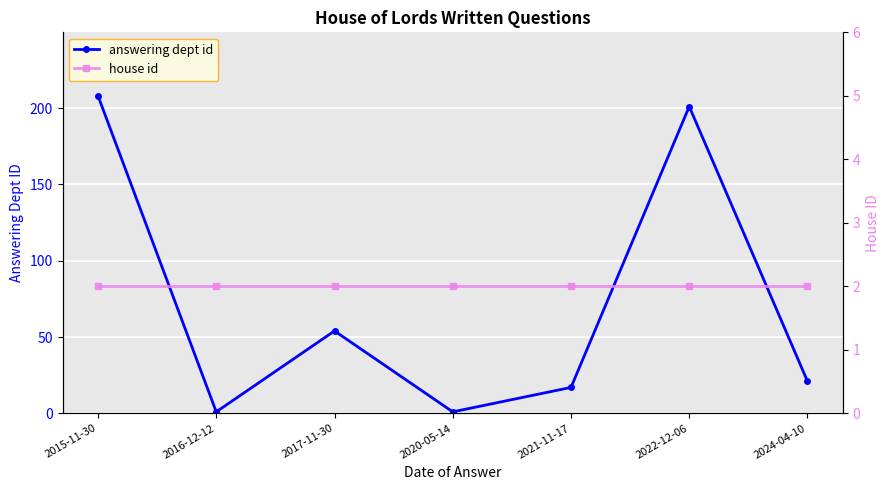

At how many categories does at least one series exceed 126?

2